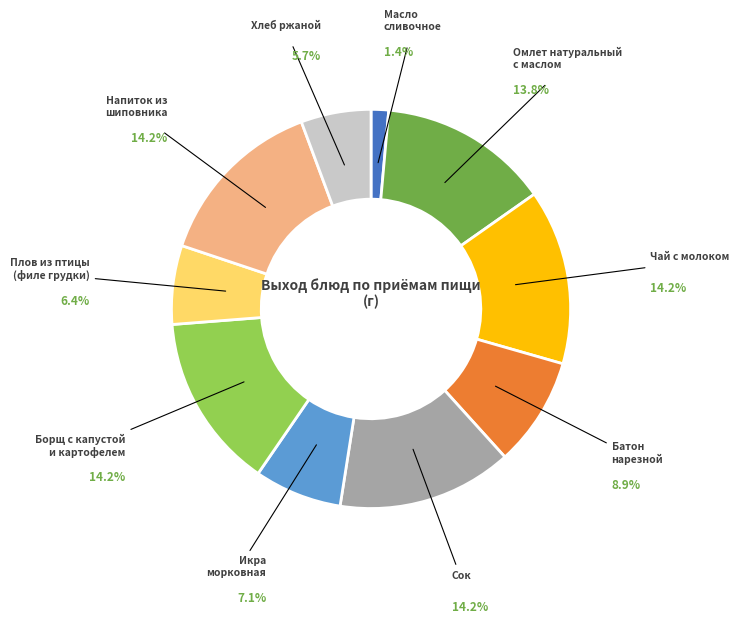

To the nearest percent, what is the difference between the largest and smallest slice percentages?

13%